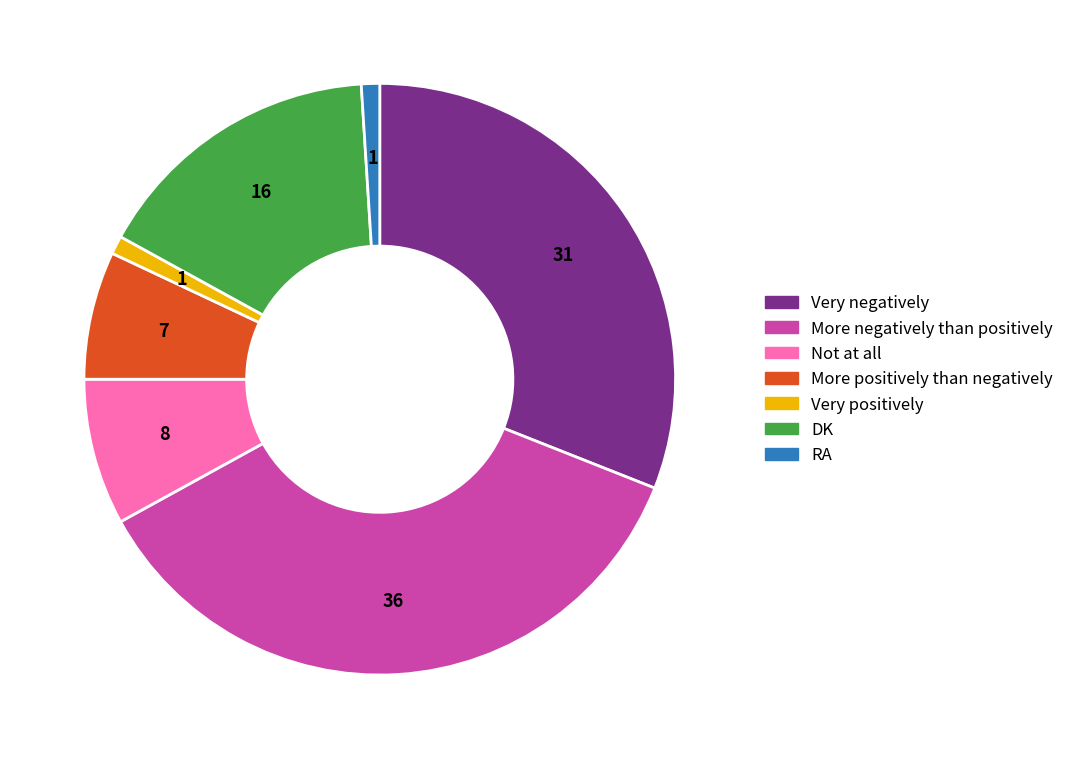

Which has a higher value, Very negatively or More positively than negatively?

Very negatively